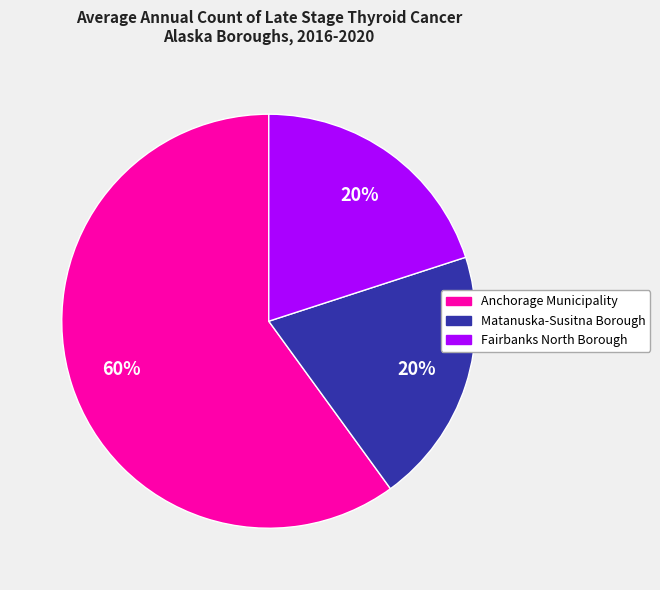

Do Fairbanks North Borough and Anchorage Municipality together represent more than half of the pie?

Yes